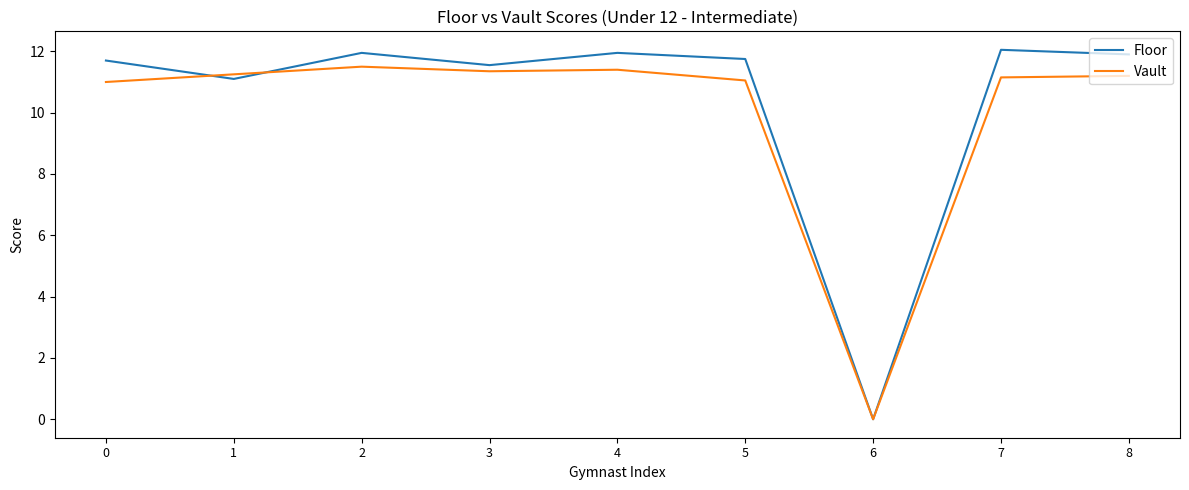

Which series has the widest spread of values?

Floor